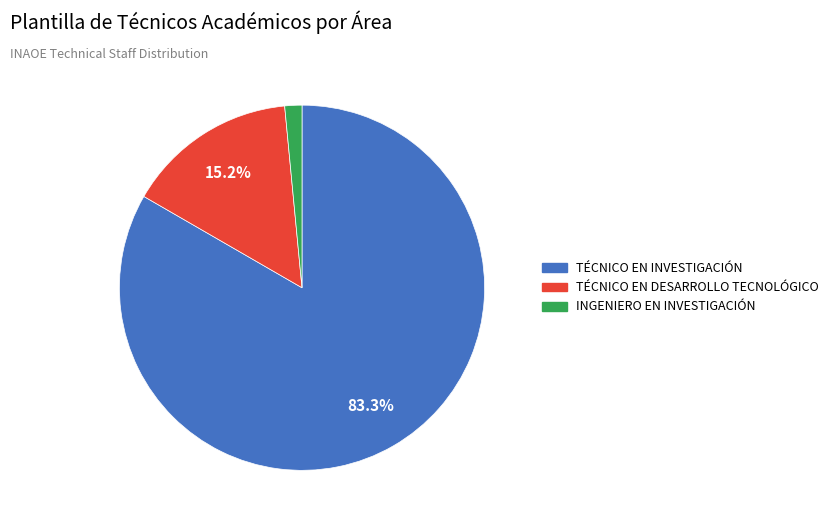

To the nearest percent, what percentage of the pie is TÉCNICO EN INVESTIGACIÓN?

83%